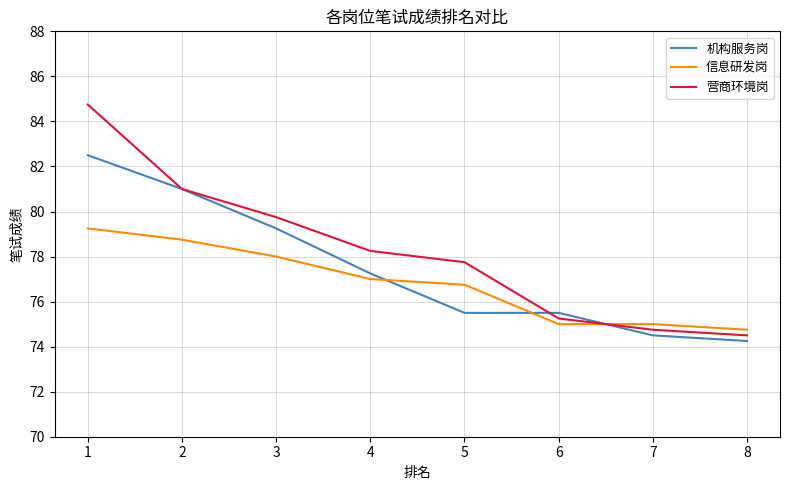

How many values in the 营商环境岗 series are below 78?

4